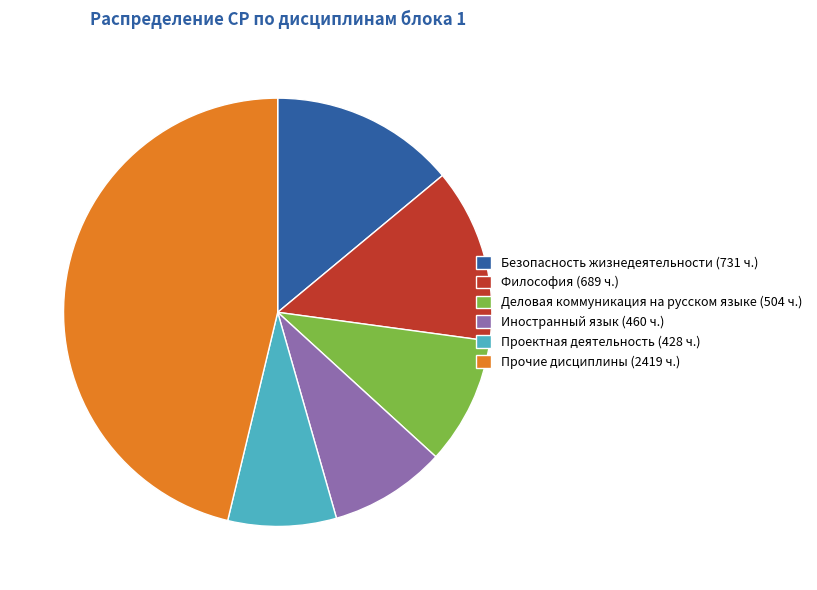

Which has a higher value, Деловая коммуникация на русском языке (504 ч.) or Философия (689 ч.)?

Философия (689 ч.)